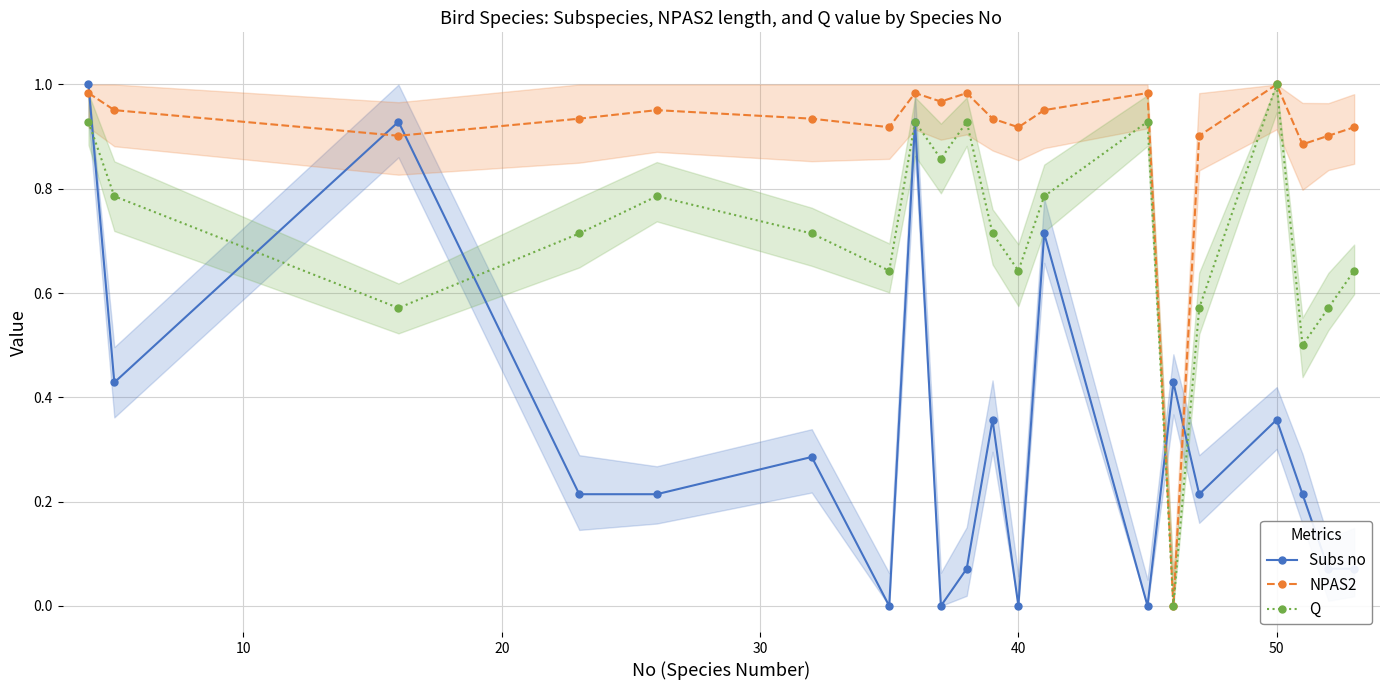

What is the difference between the maximum and minimum values in the Q series?

1.0